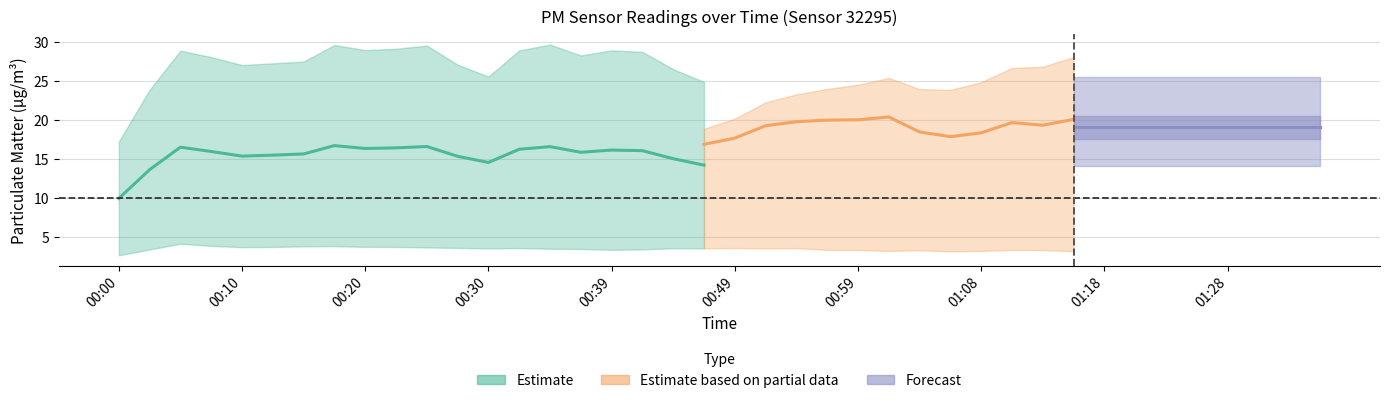

What position from the right is 01:08?

12